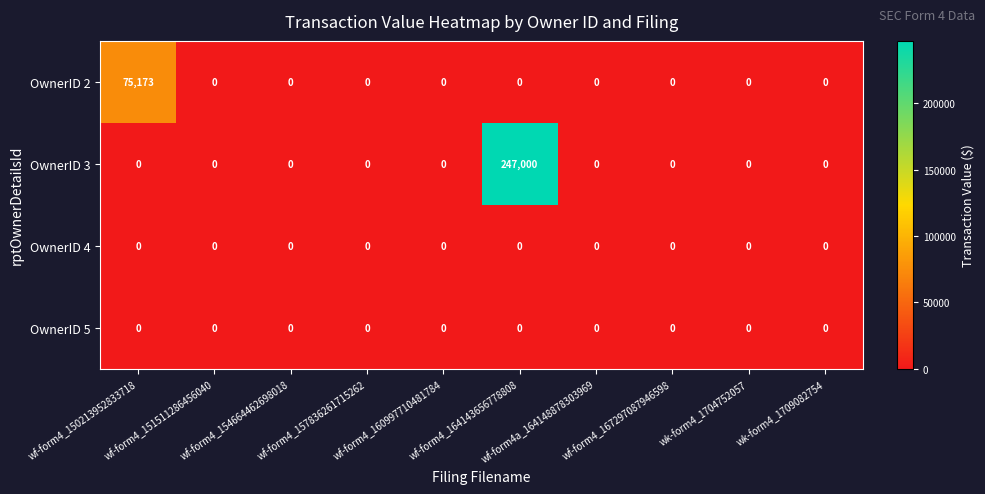

What is the average value of the OwnerID 3 series?

24700